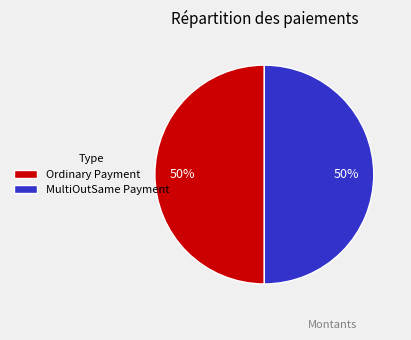

To the nearest percent, what percentage of the pie is MultiOutSame Payment?

50%